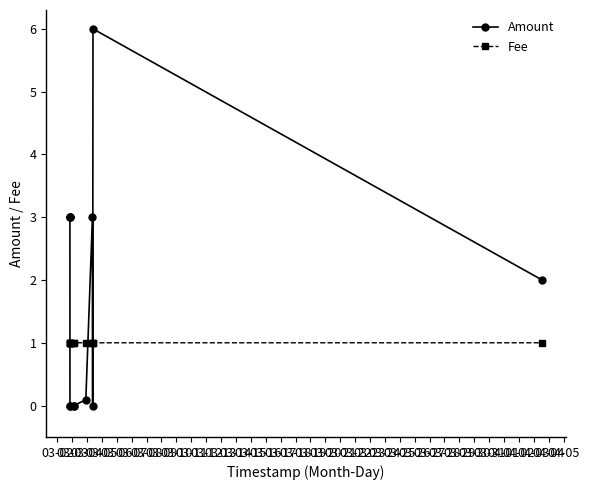

How many data points in Amount are less than 2?

6